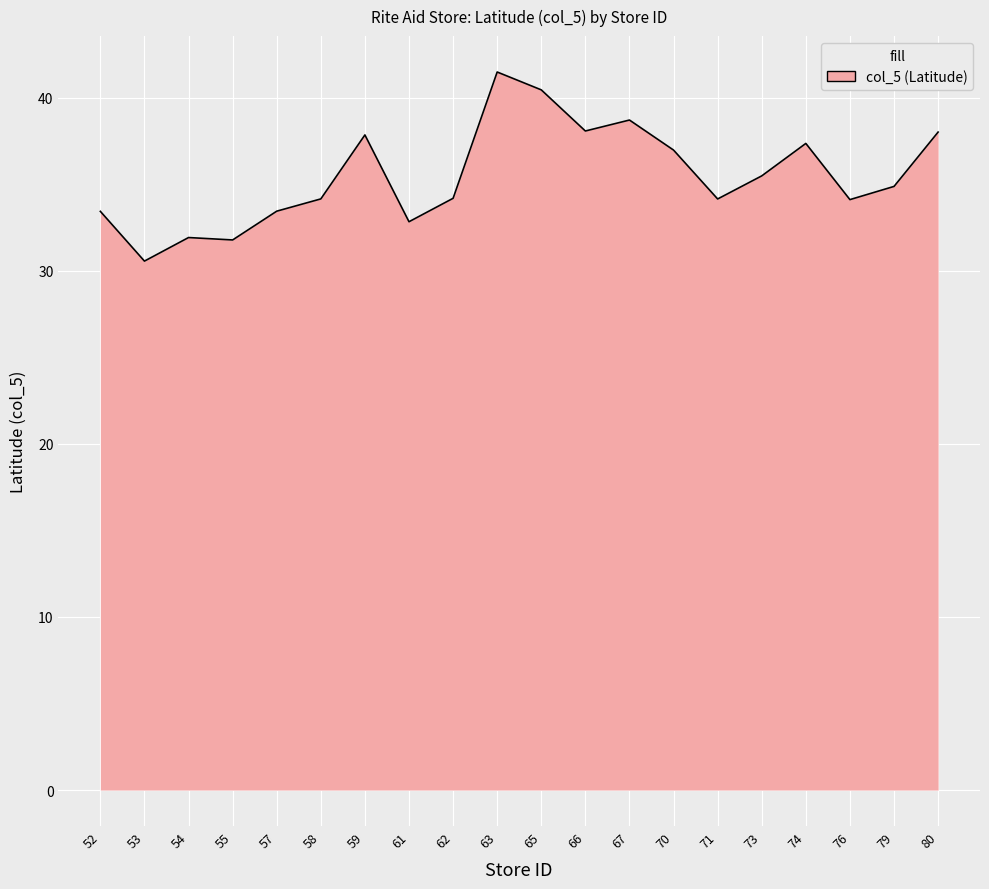

How many distinct data groups are displayed?

1